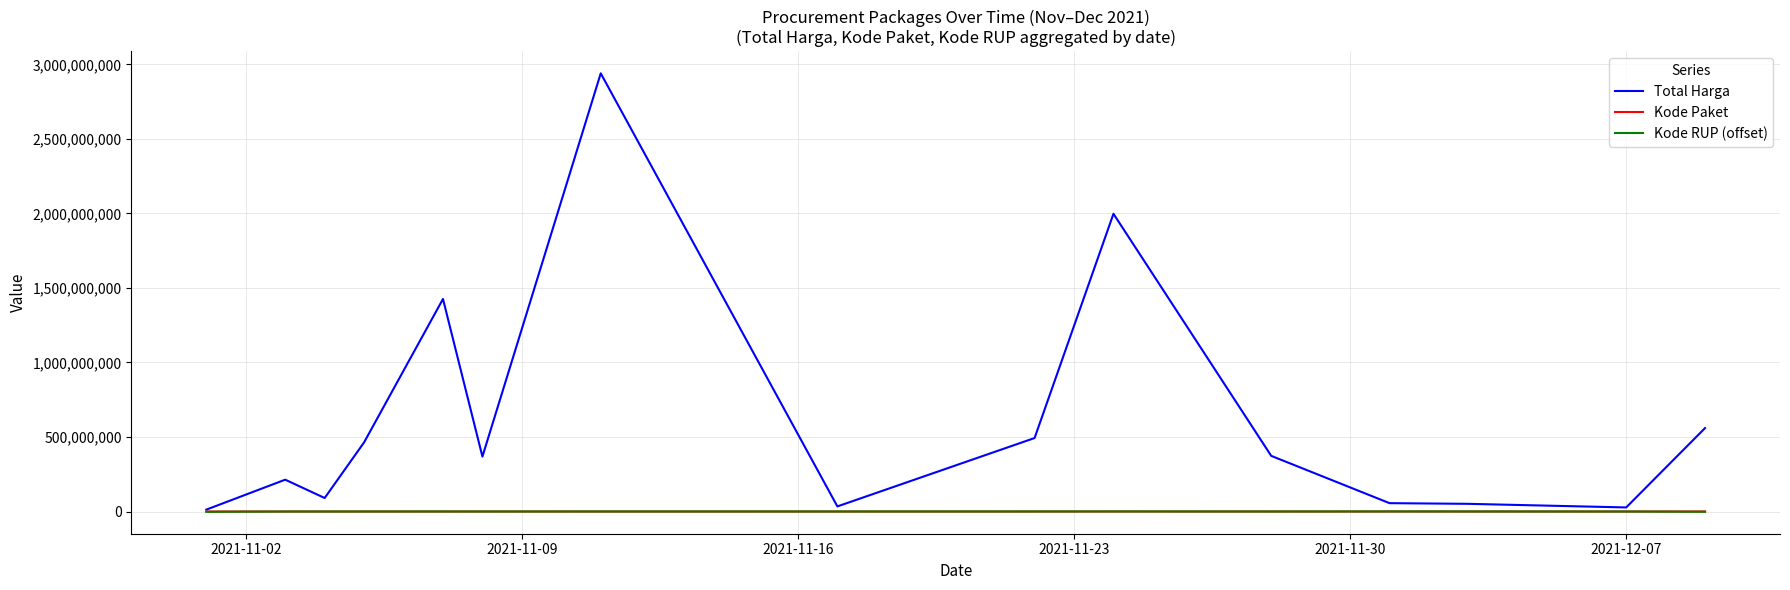

Which series has the largest range (max minus min)?

Total Harga